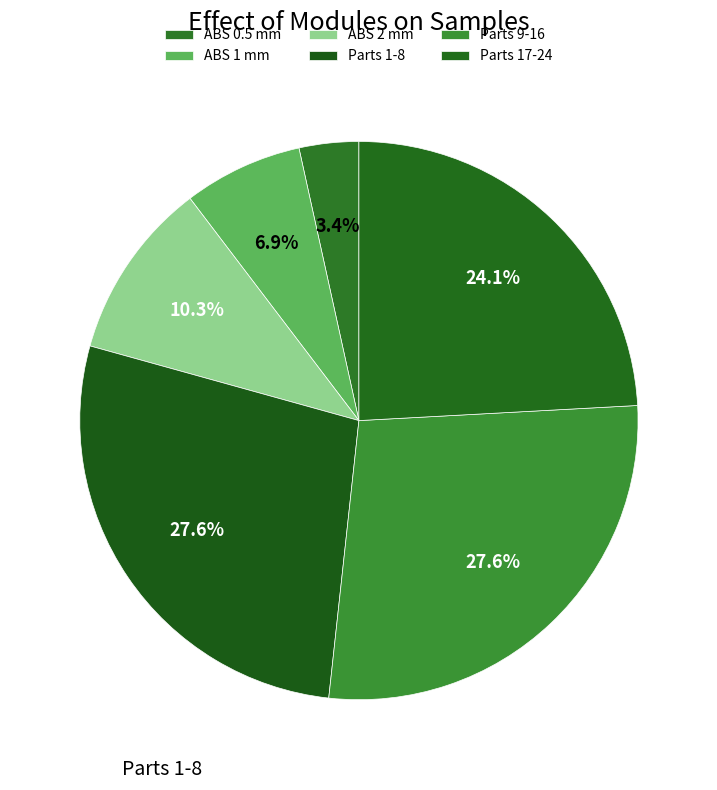

How many segments does this pie chart have?

6